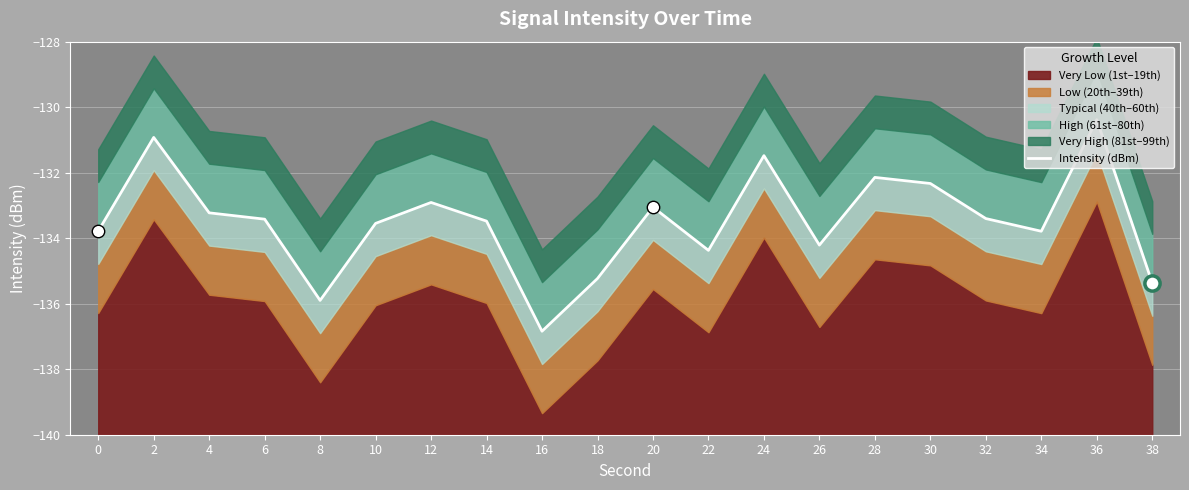

Between 26 and 14, which is larger?

14